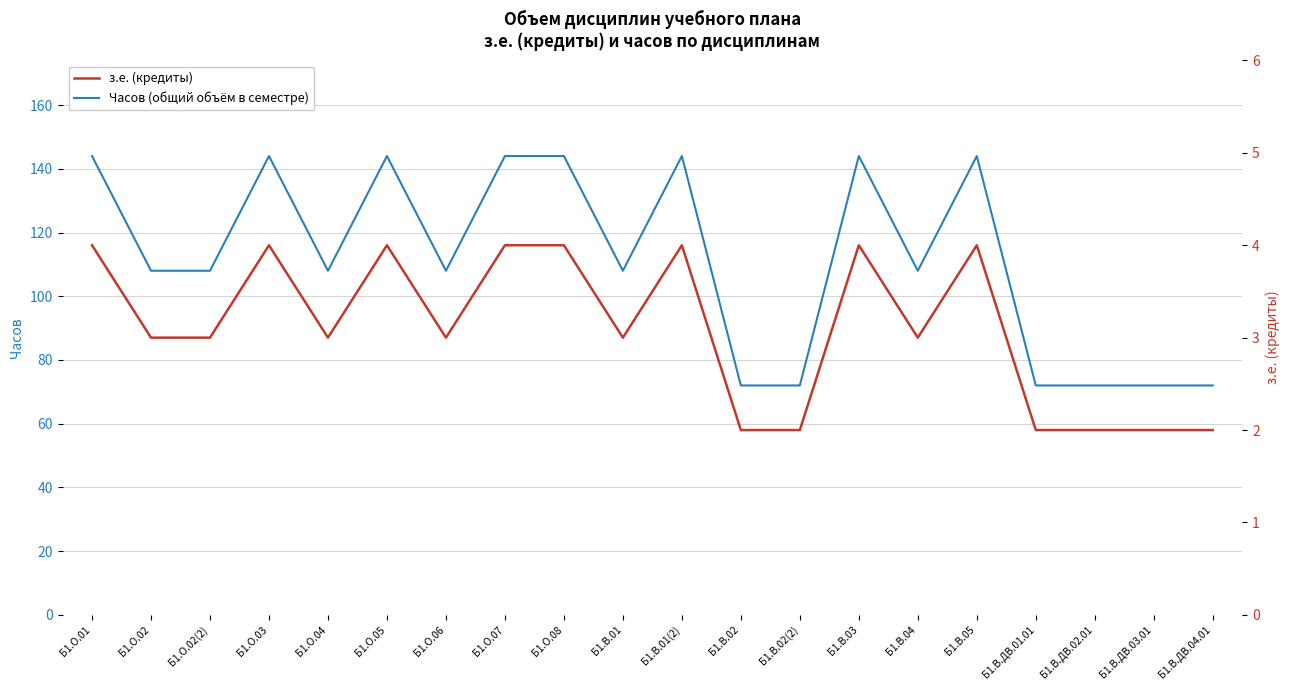

How many data points in Часов (общий объём в семестре) are less than 108?

6